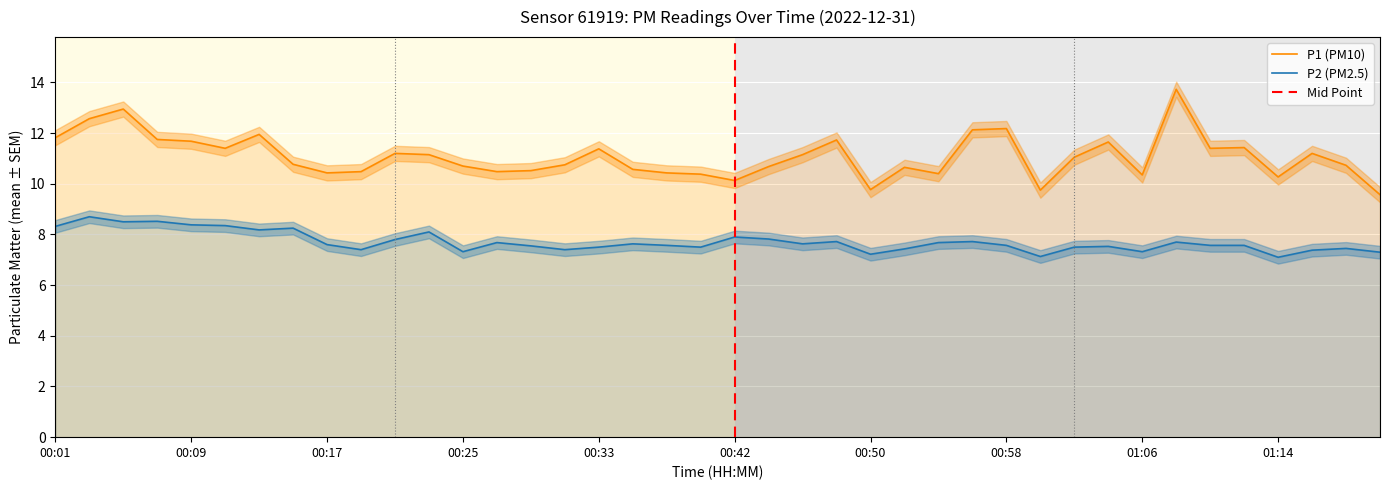

The P2 series shows 12.9 at 00:11. True or false?

False